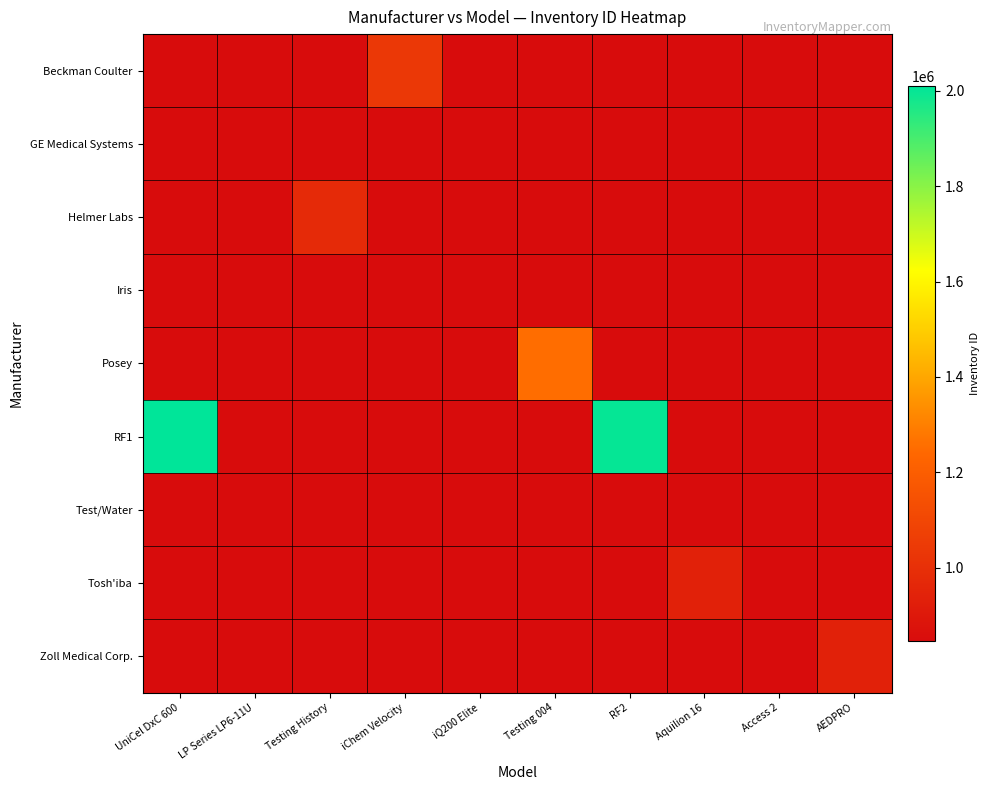

Count the number of data series in this chart.

9